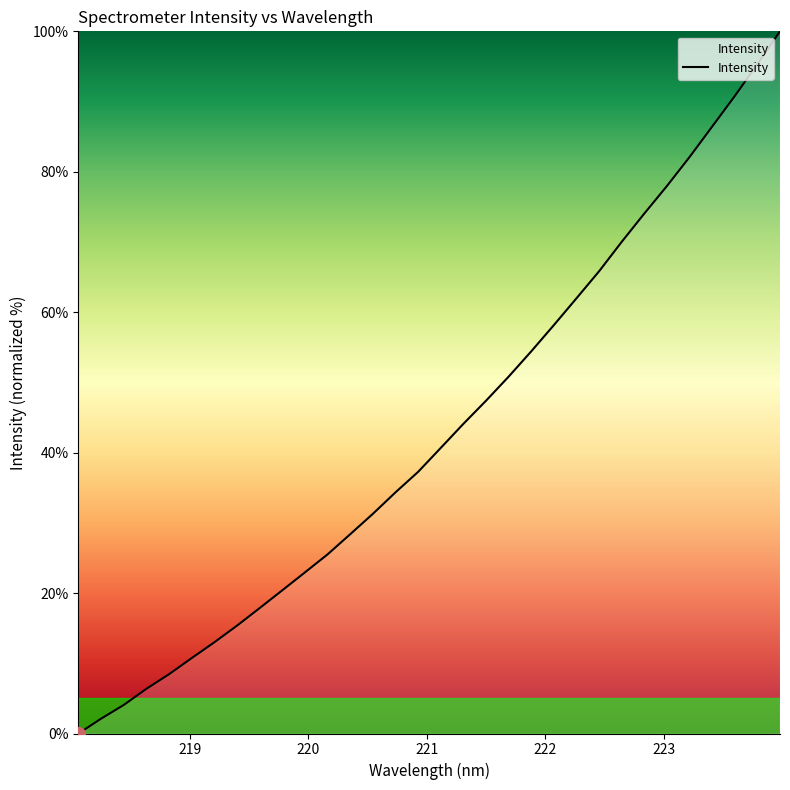

What is the greatest value displayed?

100.0